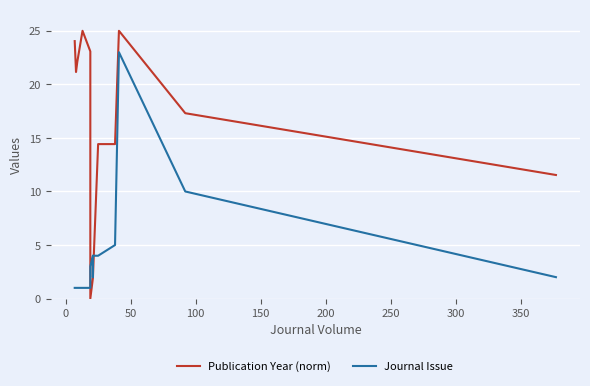

After their last crossing, which series has the higher values: Journal Issue or Publication Year (norm)?

Publication Year (norm)